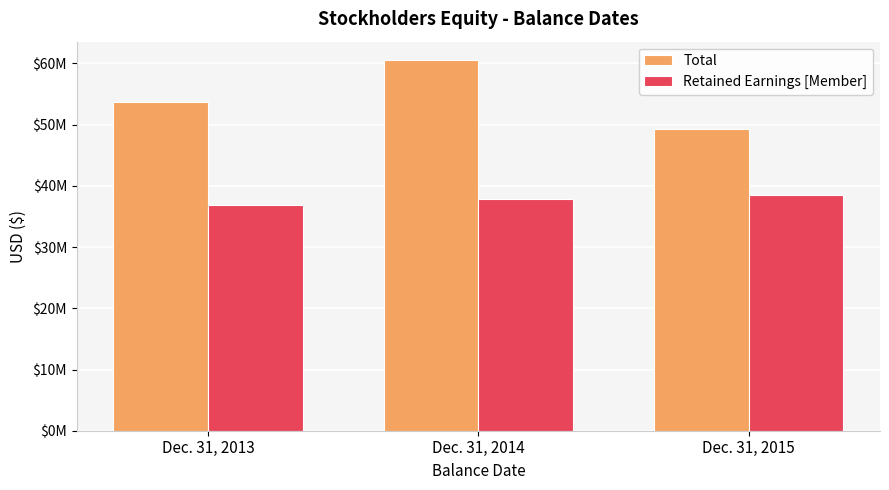

Between Dec. 31, 2013 and Dec. 31, 2015, which series saw the biggest shift?

Total